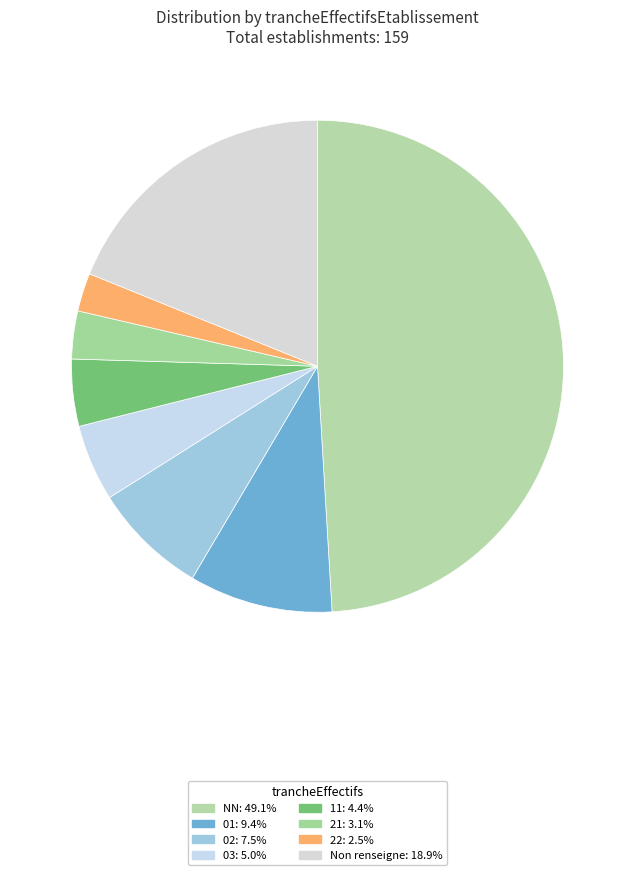

How many slices are in this pie chart?

8